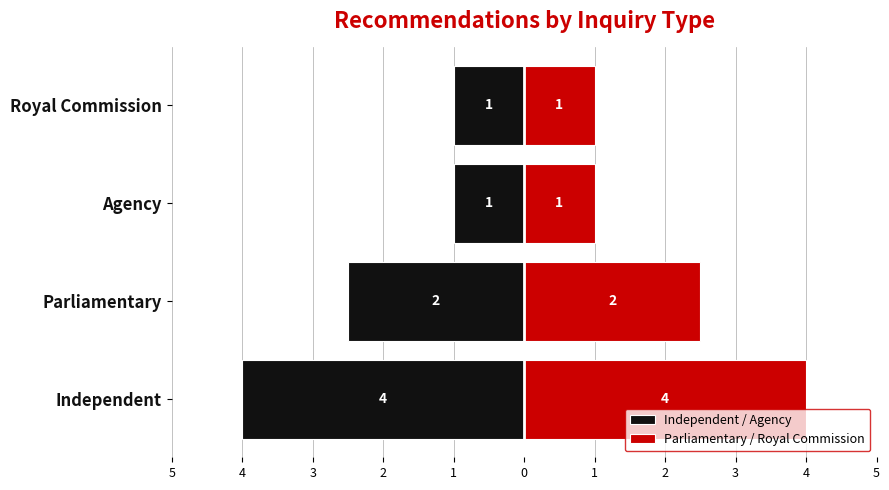

How many data points in Parliamentary / Royal Commission are less than 2?

2